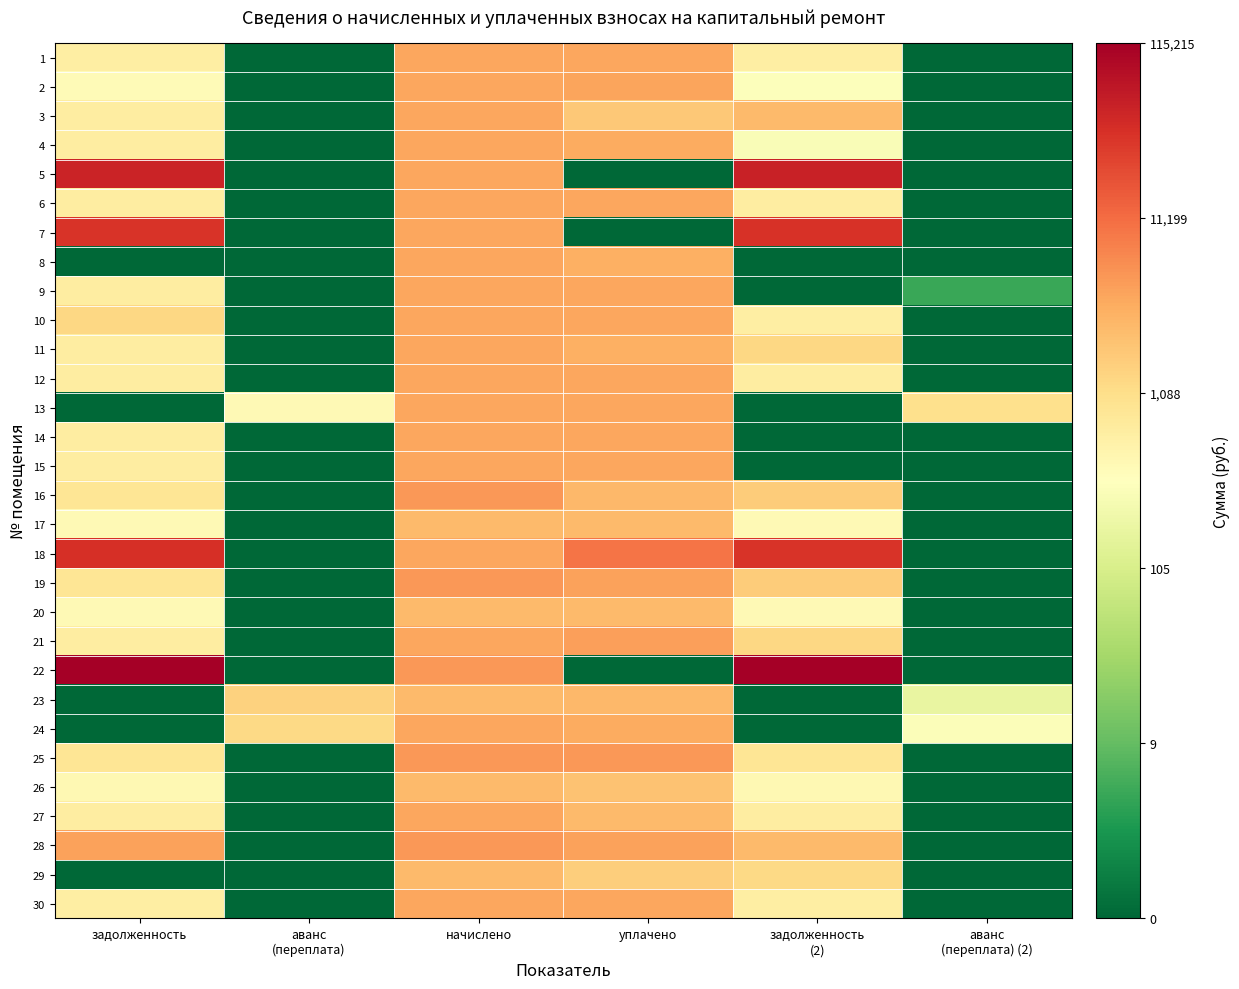

Reading right to left, transcribe all the data shown in this chart.

1: аванс
(переплата) (2)=0.0	задолженность
(2)=6.5	уплачено=8.2	начислено=8.3	аванс
(переплата)=0.0	задолженность=6.5
2: аванс
(переплата) (2)=0.0	задолженность
(2)=5.7	уплачено=8.3	начислено=8.2	аванс
(переплата)=0.0	задолженность=6.0
3: аванс
(переплата) (2)=0.0	задолженность
(2)=7.9	уплачено=7.5	начислено=8.3	аванс
(переплата)=0.0	задолженность=6.5
4: аванс
(переплата) (2)=0.0	задолженность
(2)=5.7	уплачено=8.2	начислено=8.3	аванс
(переплата)=0.0	задолженность=6.5
5: аванс
(переплата) (2)=0.0	задолженность
(2)=10.8	уплачено=0.0	начислено=8.3	аванс
(переплата)=0.0	задолженность=10.8
6: аванс
(переплата) (2)=0.0	задолженность
(2)=6.5	уплачено=8.3	начислено=8.3	аванс
(переплата)=0.0	задолженность=6.5
7: аванс
(переплата) (2)=0.0	задолженность
(2)=10.4	уплачено=0.0	начислено=8.2	аванс
(переплата)=0.0	задолженность=10.4
8: аванс
(переплата) (2)=0.0	задолженность
(2)=0.0	уплачено=8.1	начислено=8.3	аванс
(переплата)=0.0	задолженность=0.0
9: аванс
(переплата) (2)=1.6	задолженность
(2)=0.0	уплачено=8.3	начислено=8.3	аванс
(переплата)=0.0	задолженность=6.5
10: аванс
(переплата) (2)=0.0	задолженность
(2)=6.5	уплачено=8.2	начислено=8.3	аванс
(переплата)=0.0	задолженность=7.2
11: аванс
(переплата) (2)=0.0	задолженность
(2)=7.2	уплачено=8.1	начислено=8.3	аванс
(переплата)=0.0	задолженность=6.5
12: аванс
(переплата) (2)=0.0	задолженность
(2)=6.5	уплачено=8.2	начислено=8.3	аванс
(переплата)=0.0	задолженность=6.5
13: аванс
(переплата) (2)=6.9	задолженность
(2)=0.0	уплачено=8.3	начислено=8.3	аванс
(переплата)=6.0	задолженность=0.0
14: аванс
(переплата) (2)=0.0	задолженность
(2)=0.0	уплачено=8.3	начислено=8.3	аванс
(переплата)=0.0	задолженность=6.5
15: аванс
(переплата) (2)=0.0	задолженность
(2)=0.0	уплачено=8.3	начислено=8.3	аванс
(переплата)=0.0	задолженность=6.5
16: аванс
(переплата) (2)=0.0	задолженность
(2)=7.5	уплачено=7.9	начислено=8.6	аванс
(переплата)=0.0	задолженность=6.8
17: аванс
(переплата) (2)=0.0	задолженность
(2)=6.1	уплачено=7.8	начислено=7.8	аванс
(переплата)=0.0	задолженность=6.1
18: аванс
(переплата) (2)=0.0	задолженность
(2)=10.4	уплачено=9.2	начислено=8.3	аванс
(переплата)=0.0	задолженность=10.5
19: аванс
(переплата) (2)=0.0	задолженность
(2)=7.5	уплачено=8.4	начислено=8.5	аванс
(переплата)=0.0	задолженность=6.8
20: аванс
(переплата) (2)=0.0	задолженность
(2)=6.1	уплачено=7.8	начислено=7.8	аванс
(переплата)=0.0	задолженность=6.1
21: аванс
(переплата) (2)=0.0	задолженность
(2)=7.2	уплачено=8.4	начислено=8.3	аванс
(переплата)=0.0	задолженность=6.5
22: аванс
(переплата) (2)=0.0	задолженность
(2)=11.7	уплачено=0.0	начислено=8.6	аванс
(переплата)=0.0	задолженность=11.6
23: аванс
(переплата) (2)=5.2	задолженность
(2)=0.0	уплачено=7.9	начислено=7.9	аванс
(переплата)=7.3	задолженность=0.0
24: аванс
(переплата) (2)=5.7	задолженность
(2)=0.0	уплачено=8.2	начислено=8.3	аванс
(переплата)=7.1	задолженность=0.0
25: аванс
(переплата) (2)=0.0	задолженность
(2)=6.8	уплачено=8.5	начислено=8.5	аванс
(переплата)=0.0	задолженность=6.8
26: аванс
(переплата) (2)=0.0	задолженность
(2)=6.1	уплачено=7.7	начислено=7.9	аванс
(переплата)=0.0	задолженность=6.1
27: аванс
(переплата) (2)=0.0	задолженность
(2)=6.5	уплачено=7.9	начислено=8.3	аванс
(переплата)=0.0	задолженность=6.5
28: аванс
(переплата) (2)=0.0	задолженность
(2)=7.8	уплачено=8.3	начислено=8.5	аванс
(переплата)=0.0	задолженность=8.4
29: аванс
(переплата) (2)=0.0	задолженность
(2)=7.1	уплачено=7.4	начислено=7.8	аванс
(переплата)=0.0	задолженность=0.0
30: аванс
(переплата) (2)=0.0	задолженность
(2)=6.5	уплачено=8.2	начислено=8.3	аванс
(переплата)=0.0	задолженность=6.5